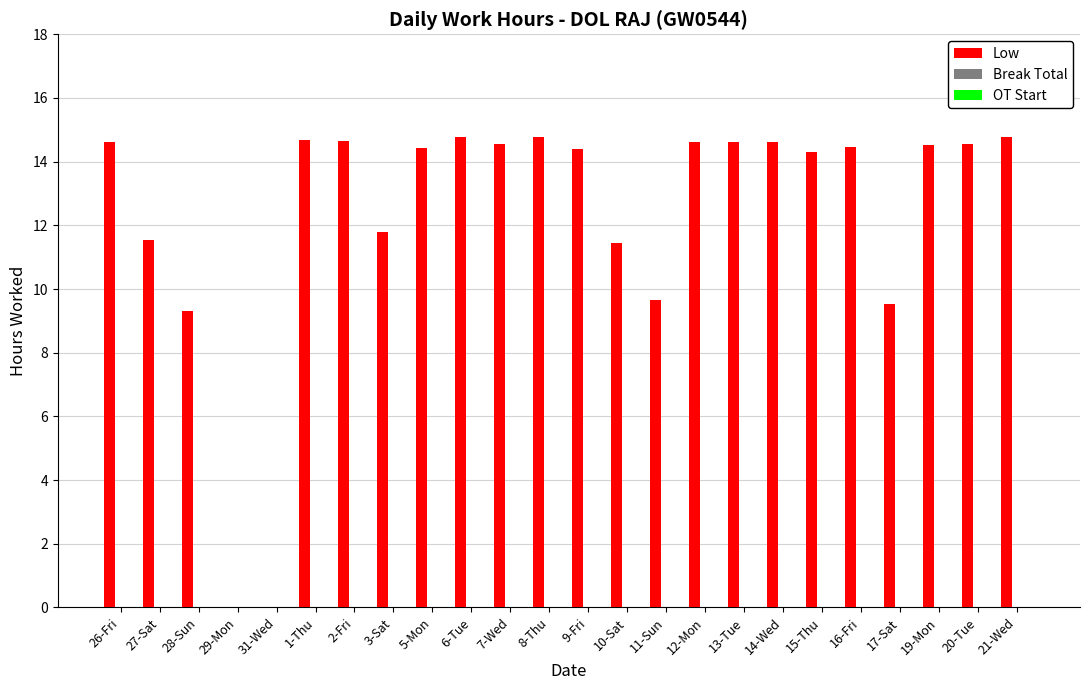

What is the sum of all values?

296.7